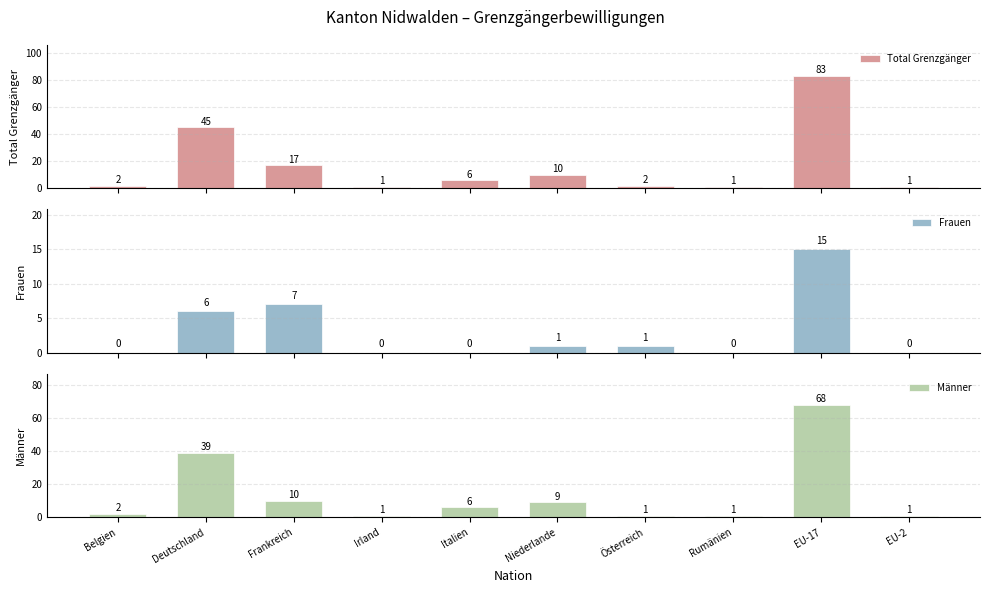

Where does the Total Grenzgänger series first go above 6?

Deutschland